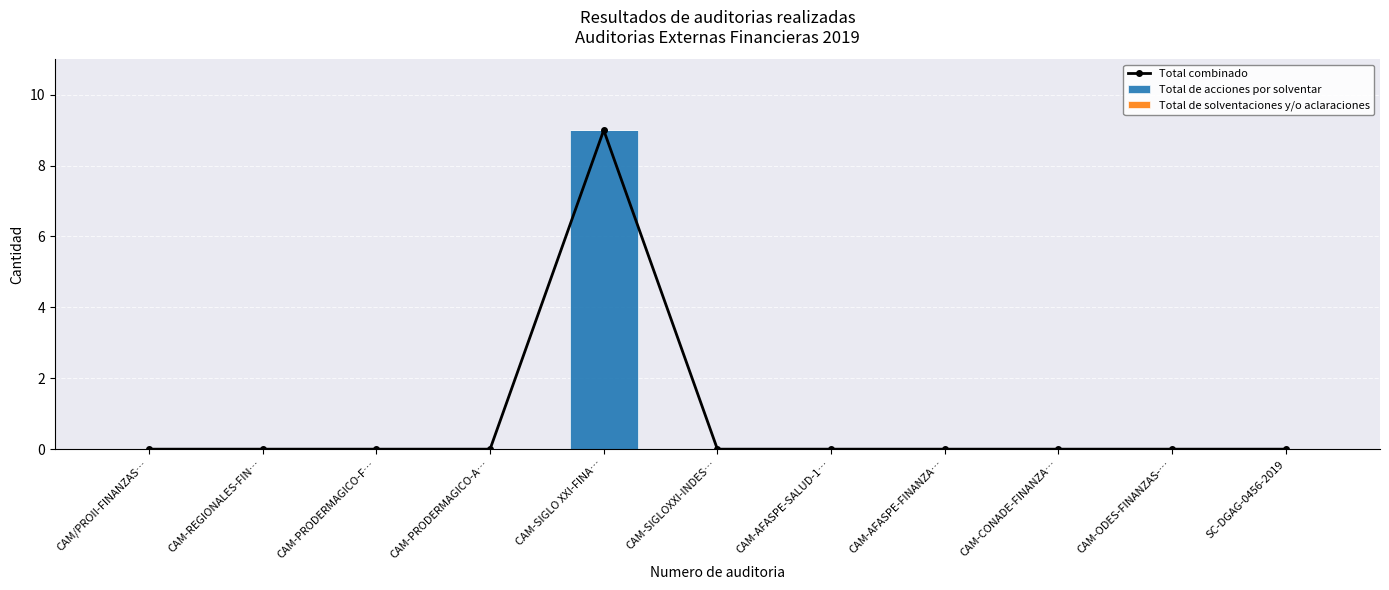

How many values in Total combinado are above zero?

1